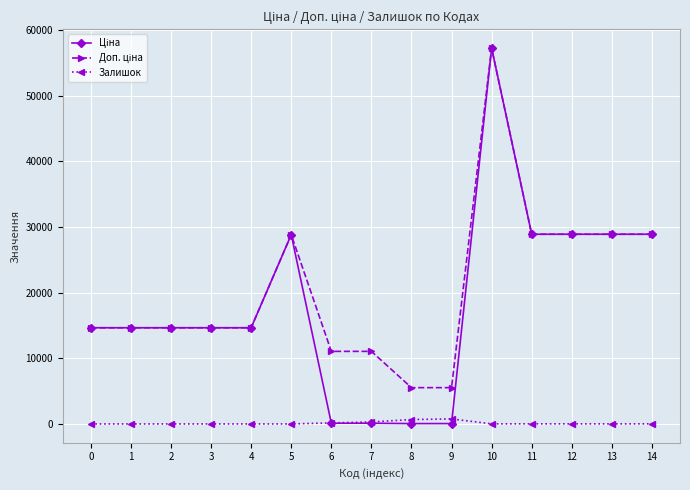

What is the spread (max minus min) of values at 3?

14649.6